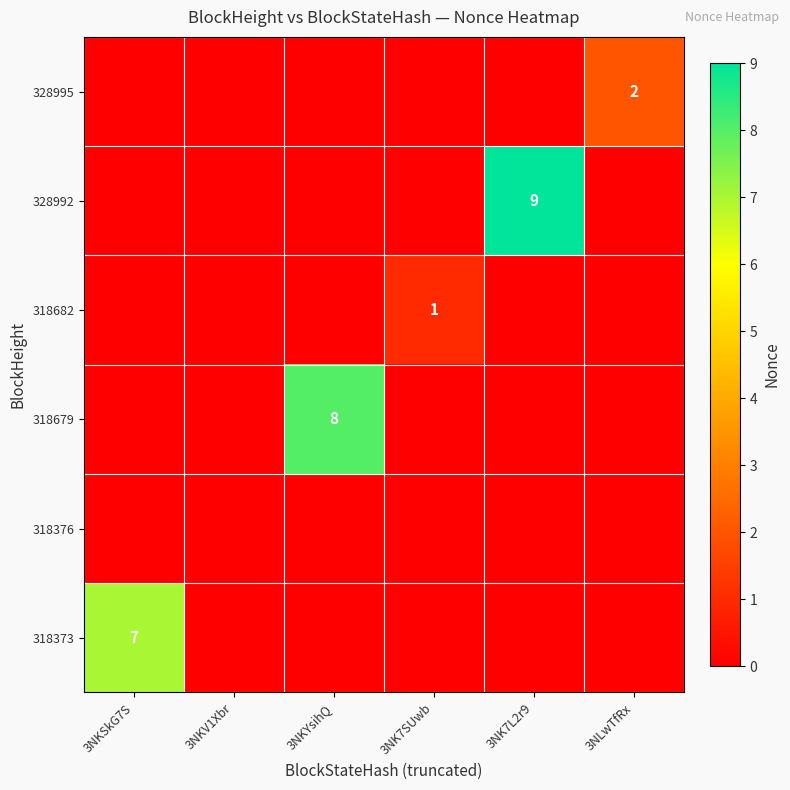

The 318679 series shows 8 at 3NKYsihQ. True or false?

True